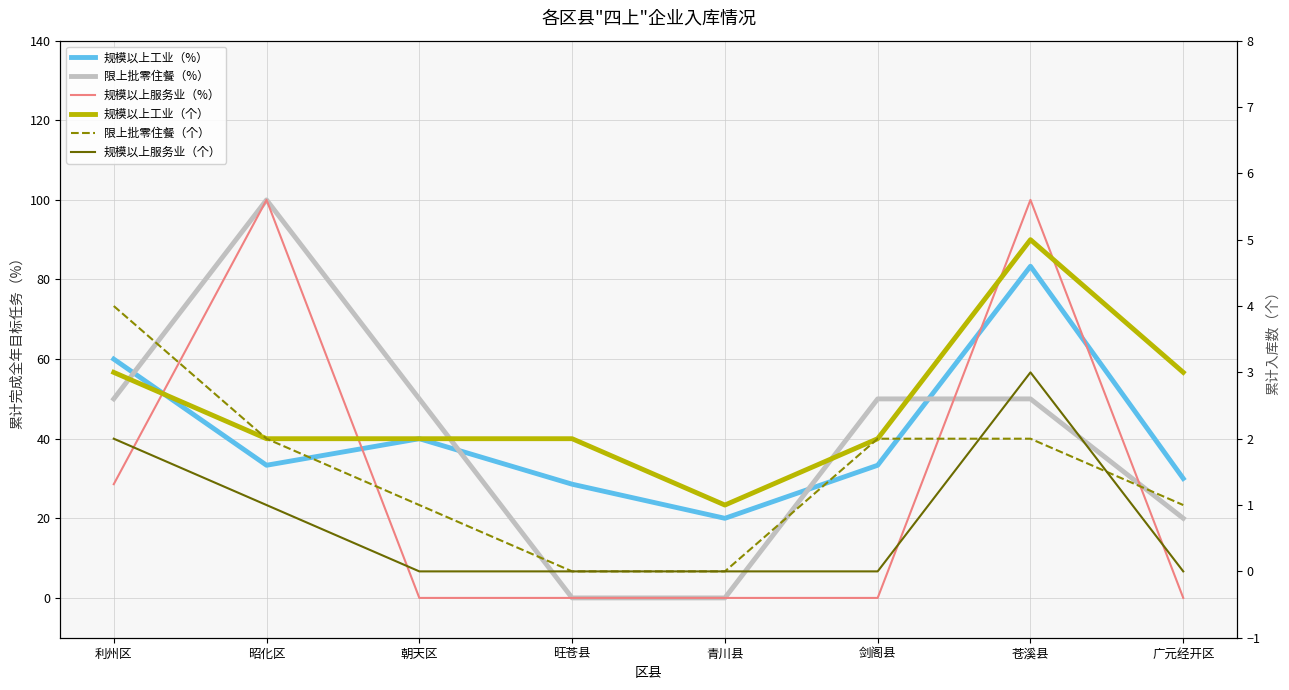

How many lines are shown in the chart?

6